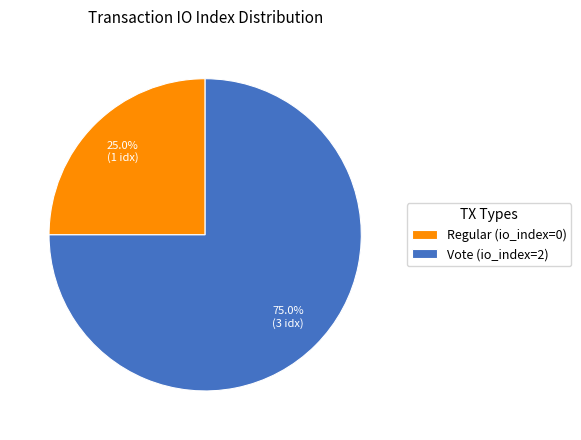

Which slice is the smallest?

Regular